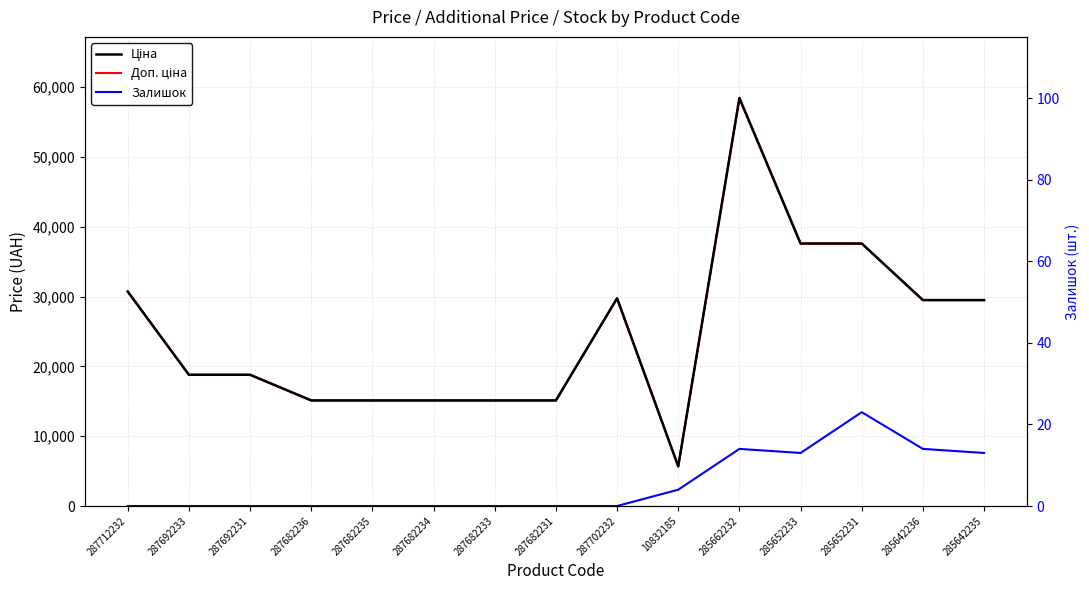

Count the number of categories in the chart.

15